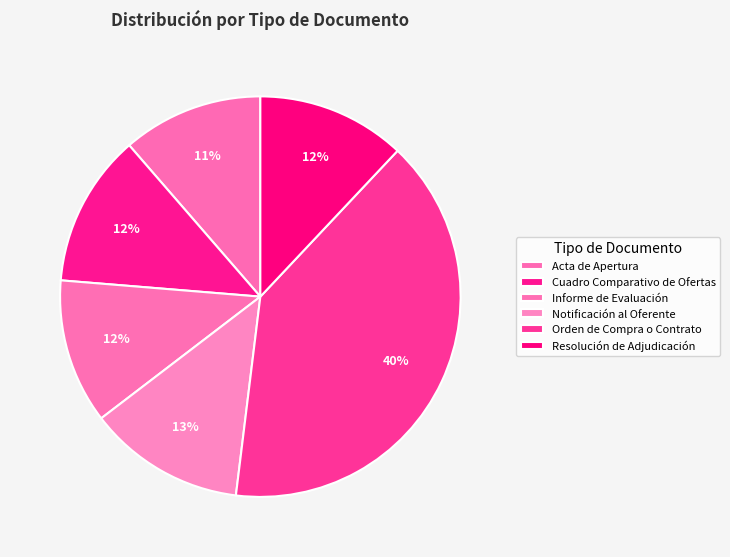

Is there any slice that represents more than half of the pie?

No